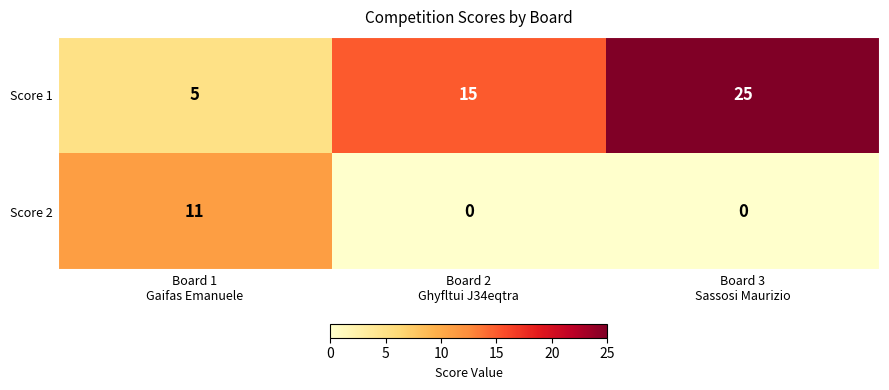

Between Board 1
Gaifas Emanuele and Board 2
Ghyfltui J34eqtra, which series saw the biggest shift?

Score 2